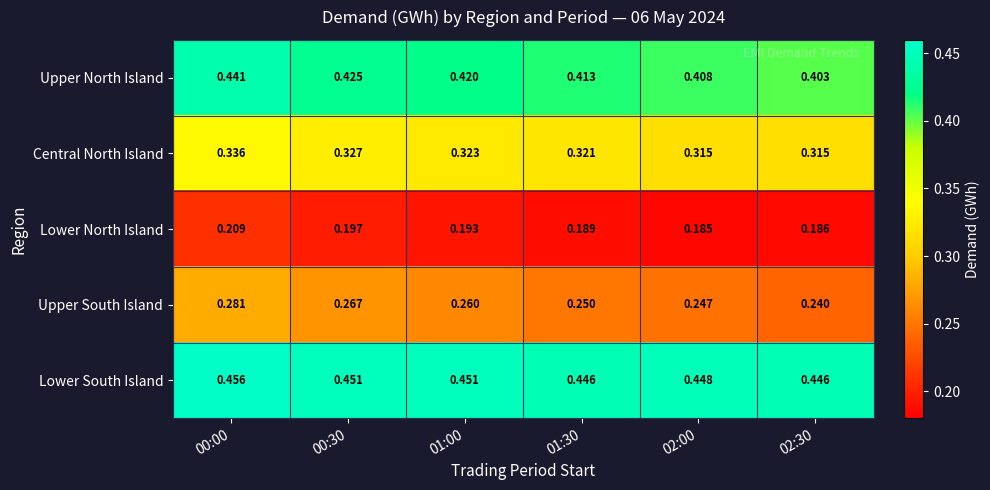

What is the total value across all series at 01:00?

1.6